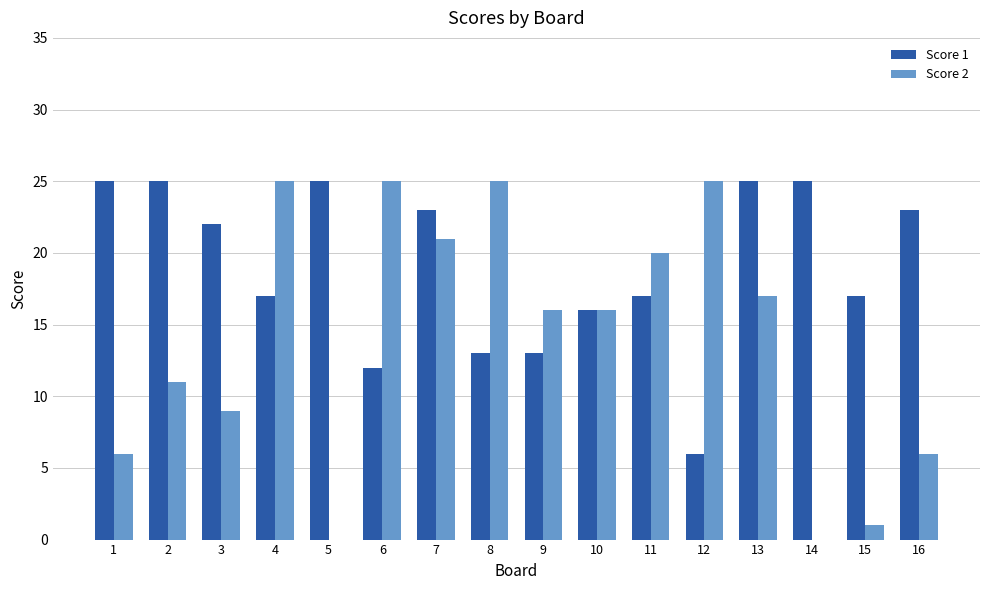

Is it true that Score 2 equals 33 at 6?

False